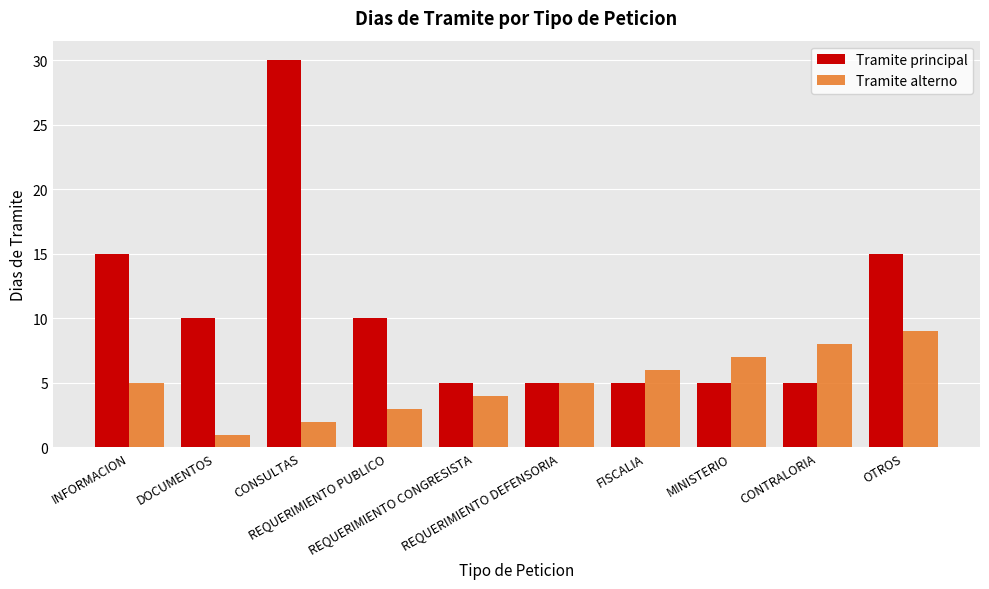

At which category is the sum across all series the highest?

CONSULTAS